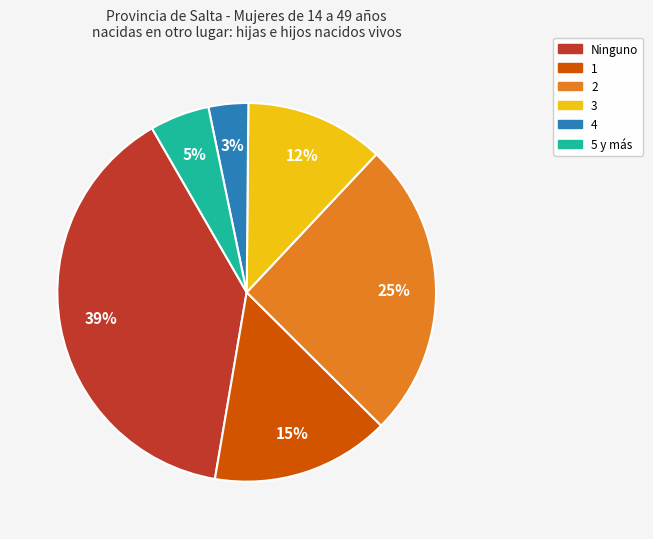

Which has a higher value, 4 or 5 y más?

5 y más